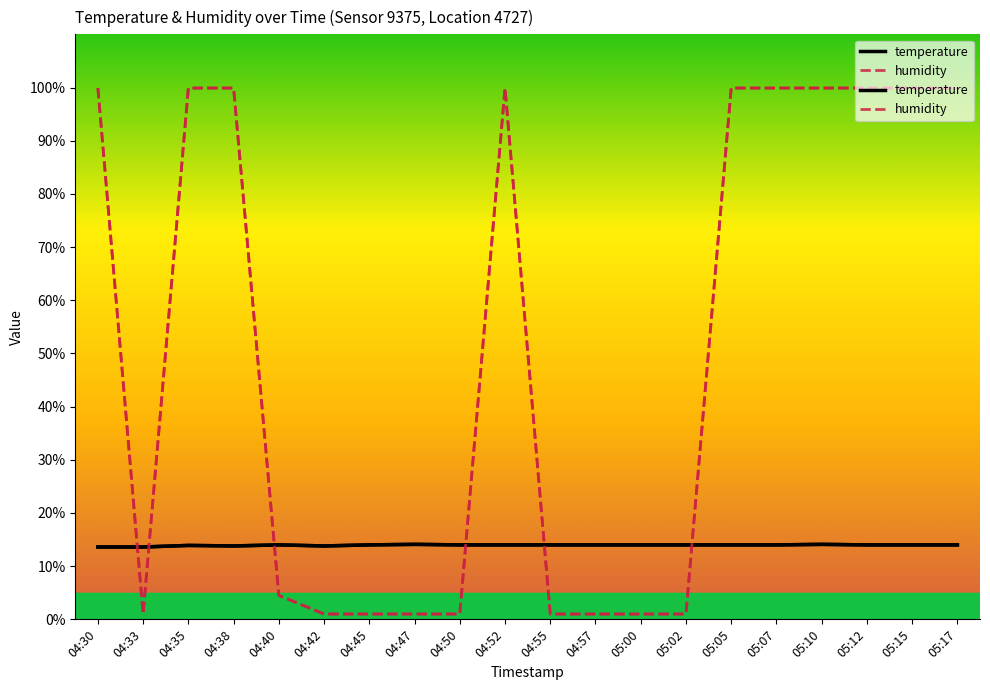

Reading left to right, list all the values displayed in this chart.

temperature: 13.6	13.6	13.9	13.8	14.0	13.8	14.0	14.1	14.0	14.0	14.0	14.0	14.0	14.0	14.0	14.0	14.1	14.0	14.0	14.0
humidity: 99.9	1.0	99.9	99.9	4.5	1.0	1.0	1.0	1.0	99.9	1.0	1.0	1.0	1.0	99.9	99.9	99.9	99.9	99.9	99.9